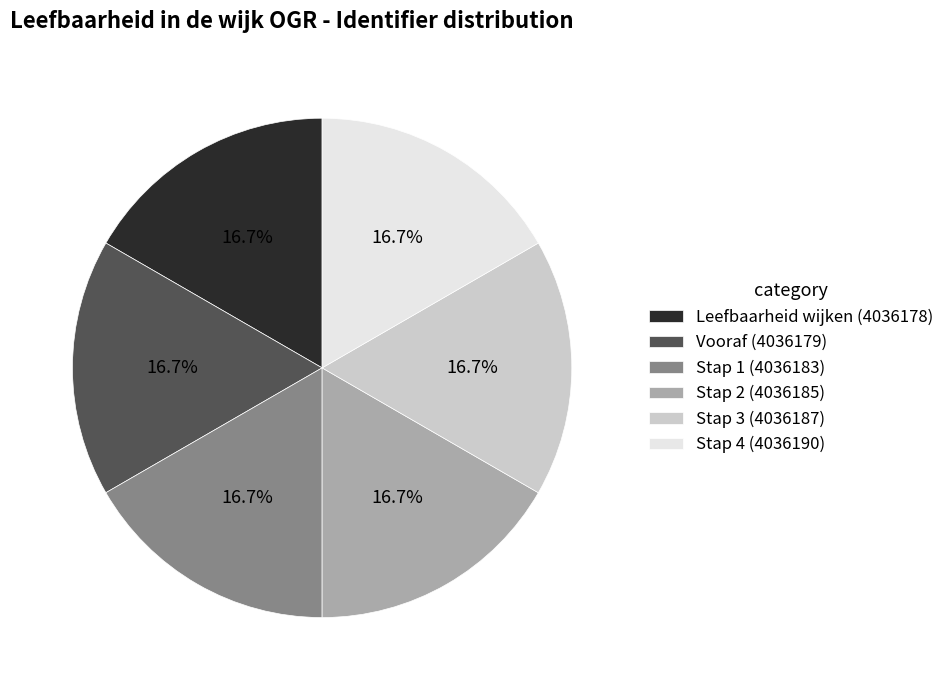

How much of the chart is everything except Stap 1?

83.3%